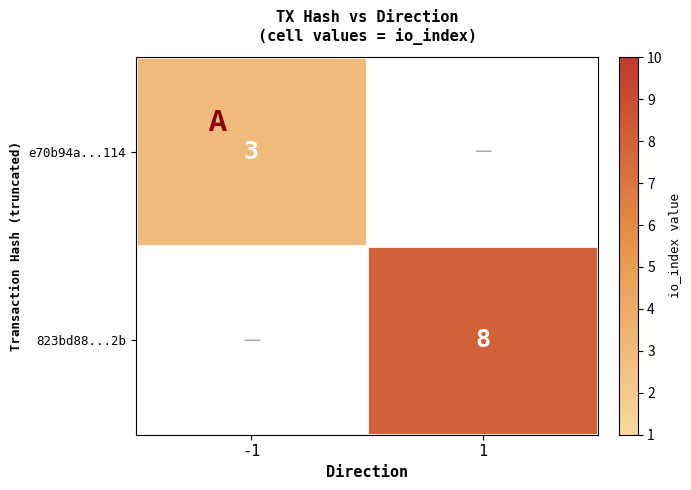

The 823bd88...2b series shows 8 at 1. True or false?

True